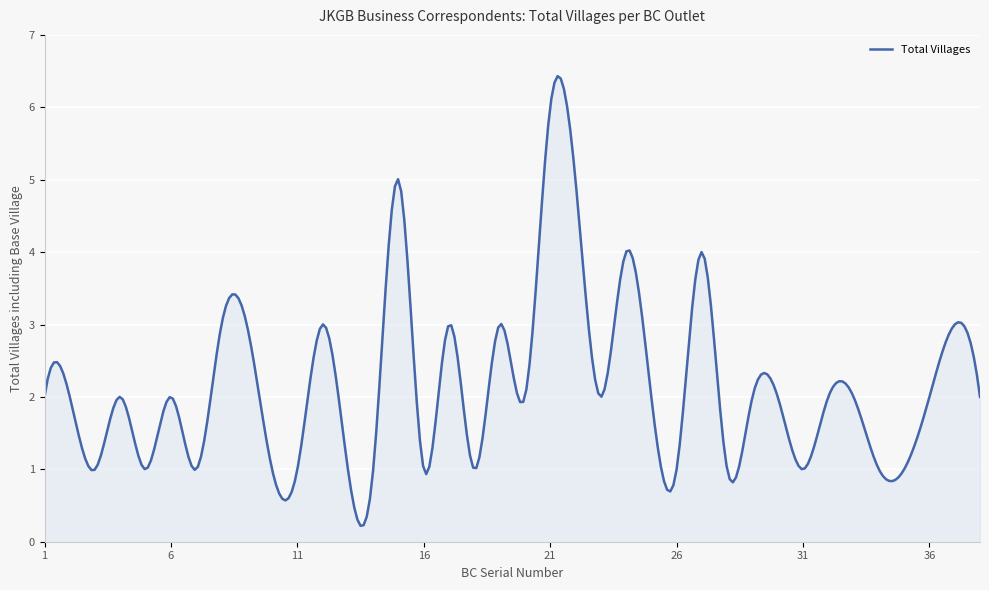

What is the greatest value displayed?

6.4